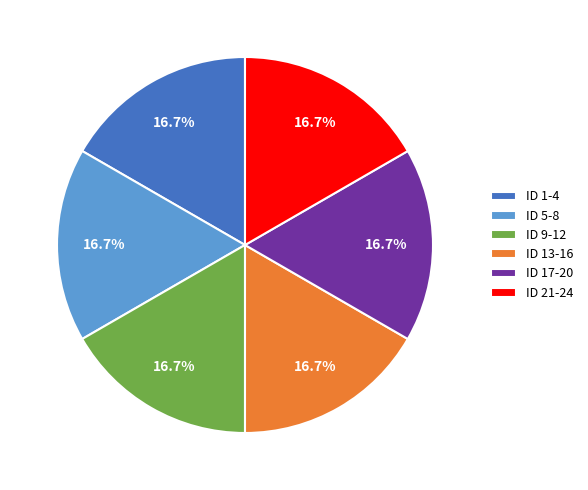

Approximately how many times larger is the value at ID 17-20 compared to ID 5-8?

1.0